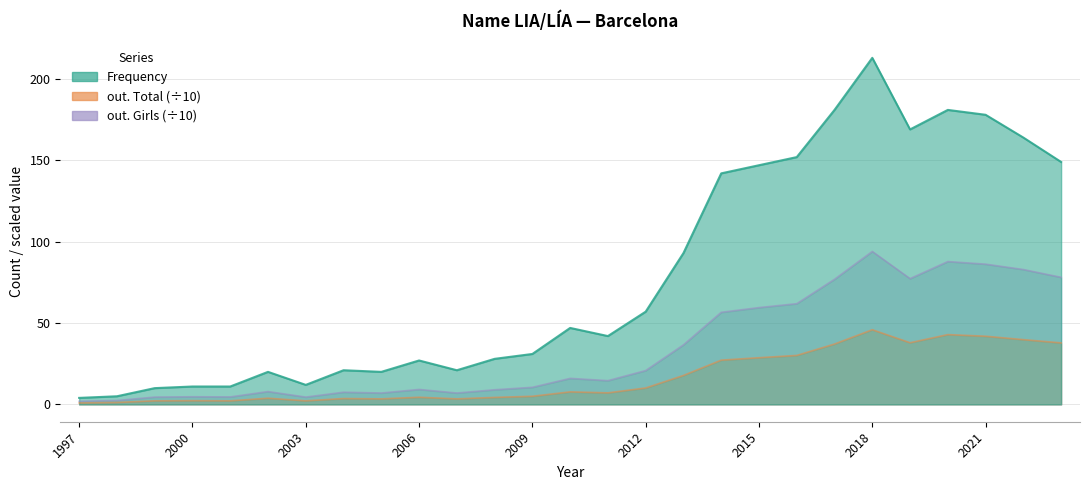

How many interior local peaks does the out. Total series have?

7